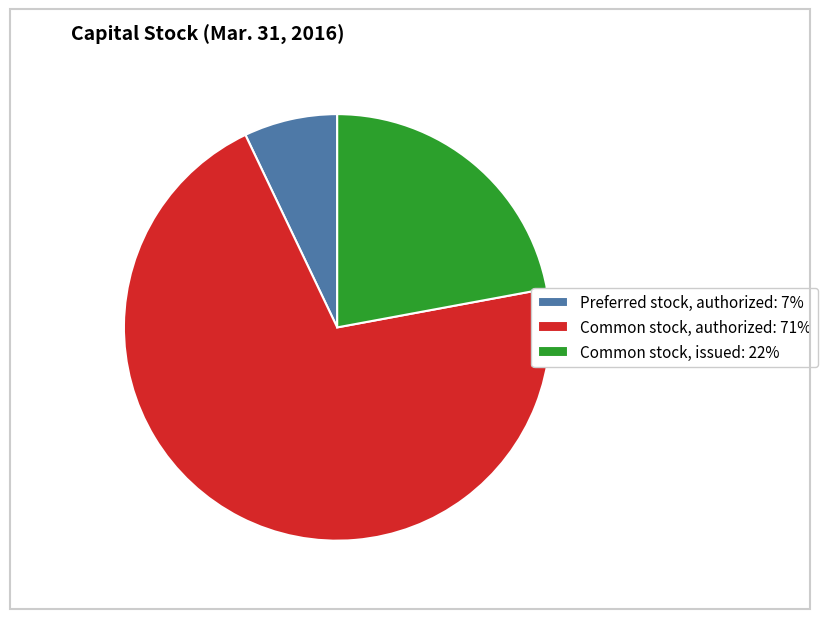

Is it true that Common stock, authorized is 71% of the pie?

True